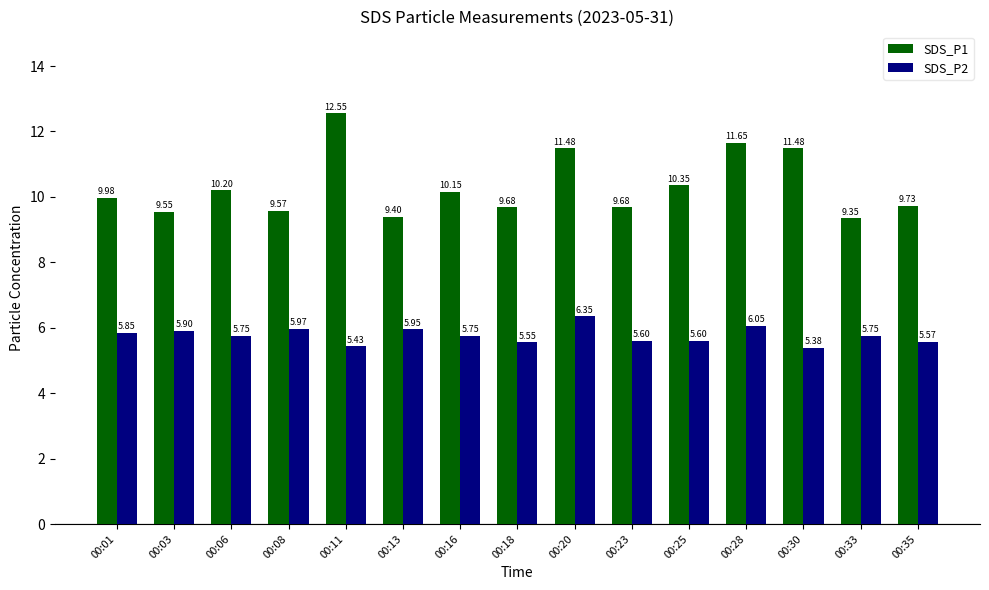

How many groups of bars are there?

15